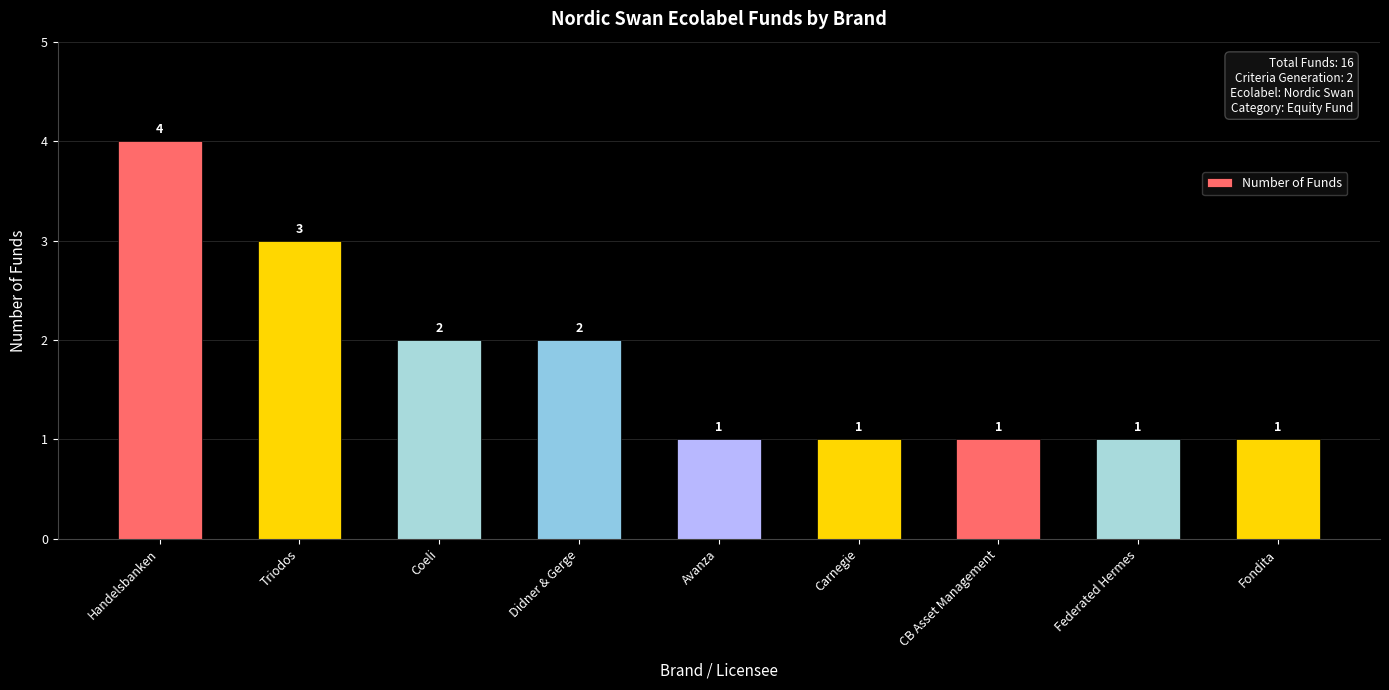

How many bars are there in total?

9